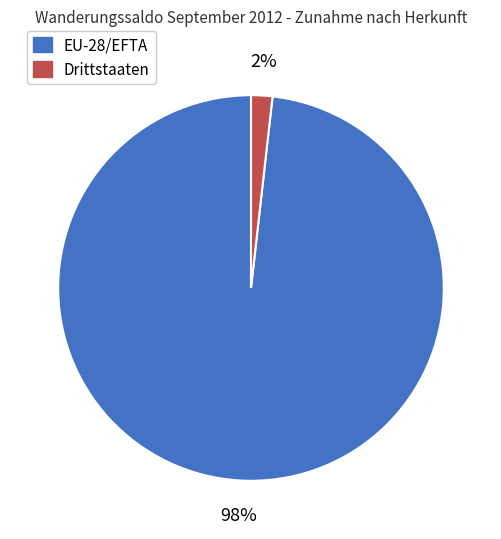

To the nearest percent, what portion does EU-28/EFTA represent?

98%